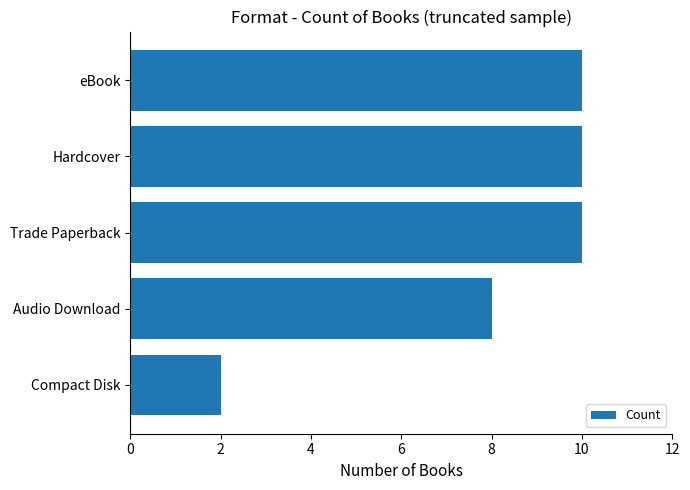

The value at Hardcover is 6. True or false?

False